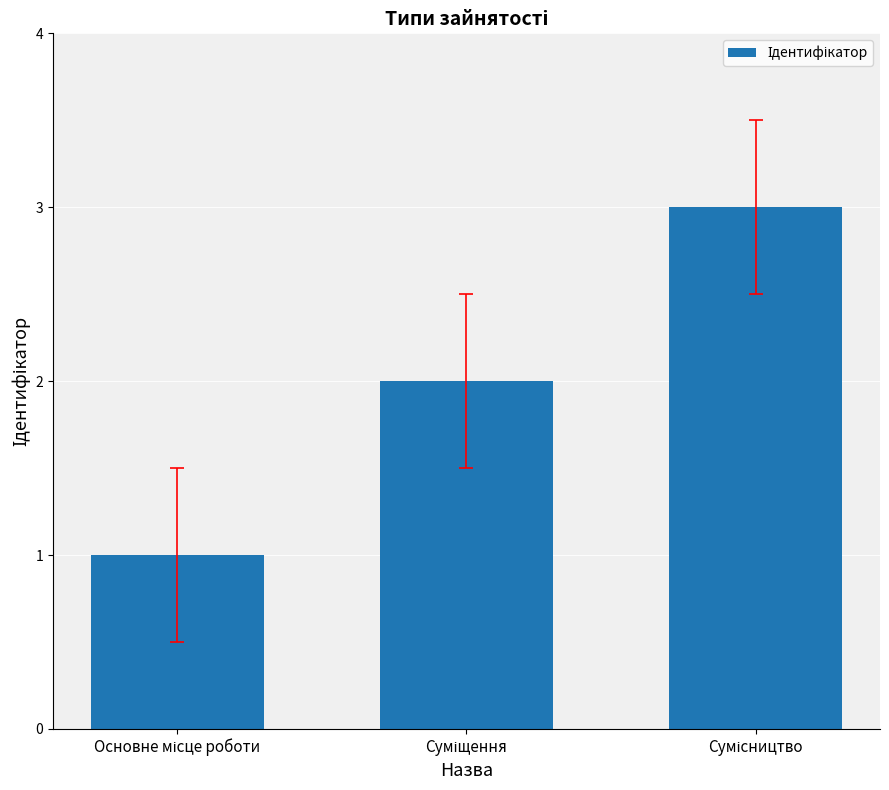

What is the maximum value shown in the chart?

3